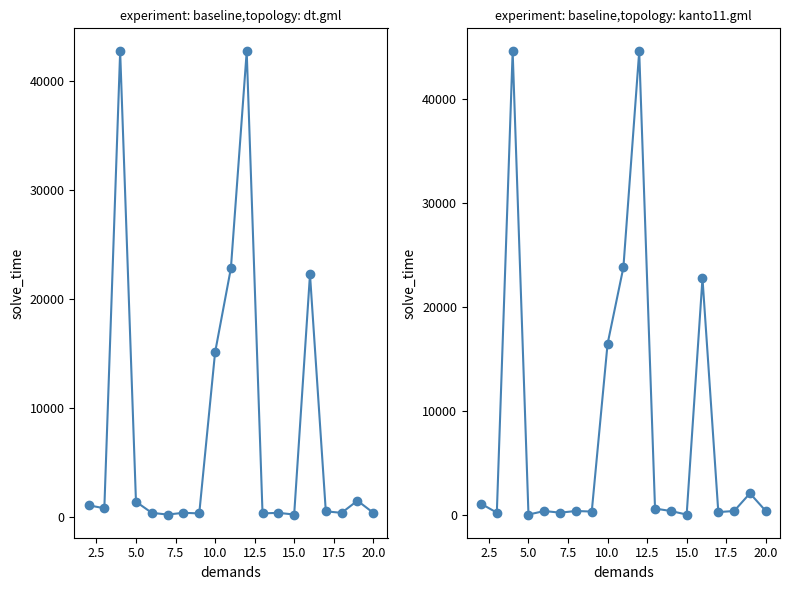

What is the sum of all zadoljennost (col_1) values?

153180.7